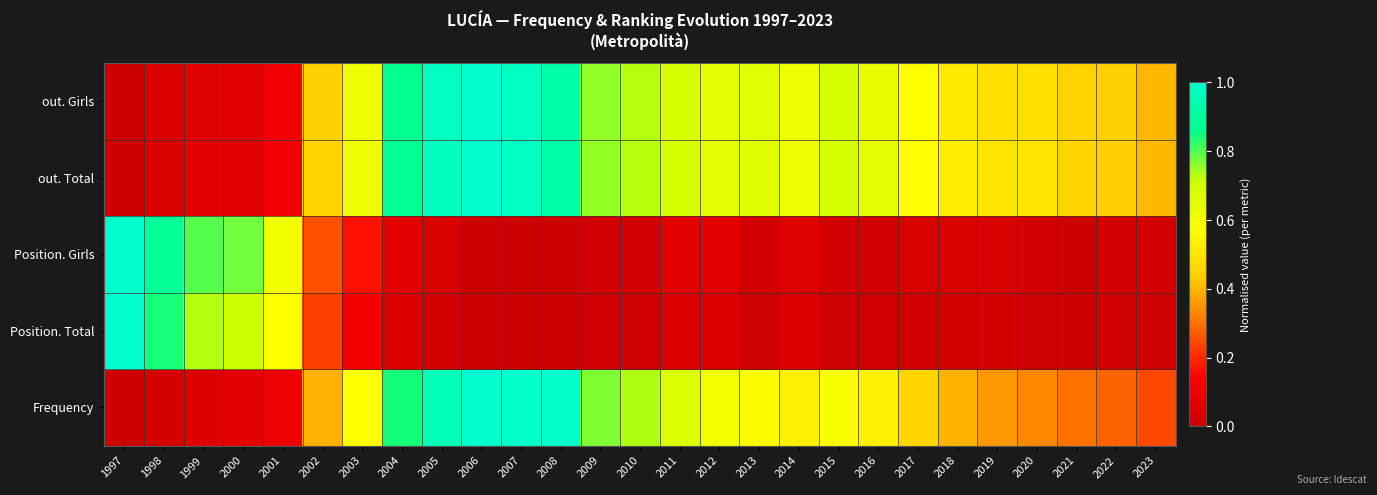

Reading left to right, transcribe all the data shown in this chart.

Frequency: 1997=0.0	1998=0.0	1999=0.1	2000=0.1	2001=0.1	2002=0.4	2003=0.6	2004=0.8	2005=1.0	2006=1.0	2007=1.0	2008=1.0	2009=0.8	2010=0.7	2011=0.7	2012=0.6	2013=0.6	2014=0.5	2015=0.6	2016=0.5	2017=0.5	2018=0.4	2019=0.4	2020=0.3	2021=0.3	2022=0.3	2023=0.2
Position. Total: 1997=1.0	1998=0.8	1999=0.7	2000=0.7	2001=0.6	2002=0.2	2003=0.1	2004=0.0	2005=0.0	2006=0.0	2007=0.0	2008=0.0	2009=0.0	2010=0.0	2011=0.1	2012=0.1	2013=0.0	2014=0.1	2015=0.0	2016=0.0	2017=0.0	2018=0.0	2019=0.0	2020=0.0	2021=0.0	2022=0.0	2023=0.0
Position. Girls: 1997=1.0	1998=0.9	1999=0.8	2000=0.8	2001=0.6	2002=0.3	2003=0.2	2004=0.1	2005=0.0	2006=0.0	2007=0.0	2008=0.0	2009=0.0	2010=0.0	2011=0.1	2012=0.1	2013=0.0	2014=0.1	2015=0.0	2016=0.0	2017=0.0	2018=0.0	2019=0.0	2020=0.0	2021=0.0	2022=0.0	2023=0.0
out. Total: 1997=0.0	1998=0.0	1999=0.1	2000=0.1	2001=0.1	2002=0.4	2003=0.6	2004=0.9	2005=1.0	2006=1.0	2007=1.0	2008=0.9	2009=0.8	2010=0.7	2011=0.7	2012=0.6	2013=0.7	2014=0.6	2015=0.7	2016=0.6	2017=0.6	2018=0.5	2019=0.5	2020=0.5	2021=0.5	2022=0.4	2023=0.4
out. Girls: 1997=0.0	1998=0.0	1999=0.1	2000=0.1	2001=0.1	2002=0.4	2003=0.6	2004=0.9	2005=1.0	2006=1.0	2007=1.0	2008=0.9	2009=0.8	2010=0.7	2011=0.7	2012=0.6	2013=0.7	2014=0.6	2015=0.7	2016=0.6	2017=0.6	2018=0.5	2019=0.5	2020=0.5	2021=0.4	2022=0.4	2023=0.4